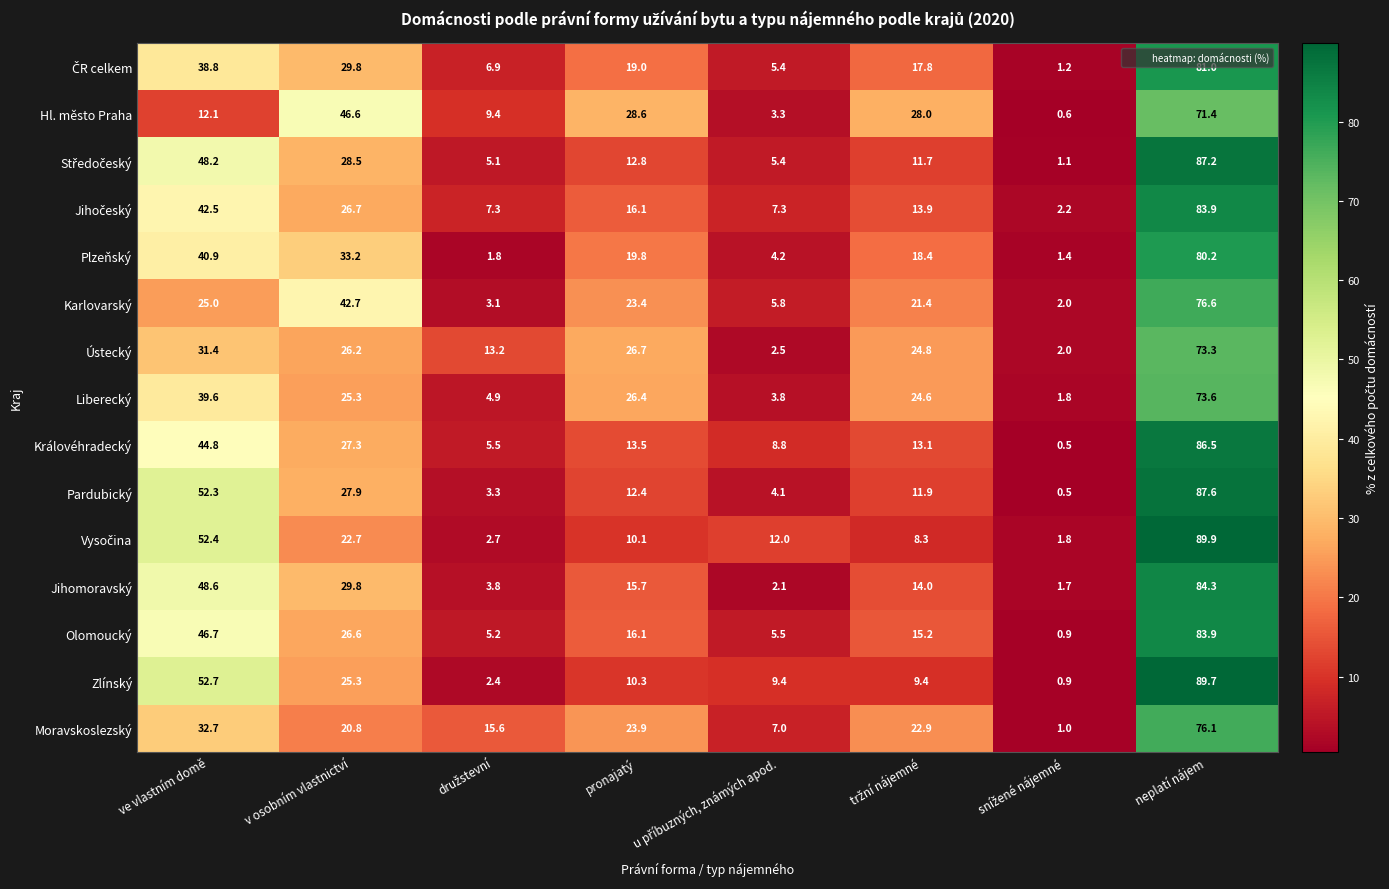

Which series has the largest range (max minus min)?

Zlínský